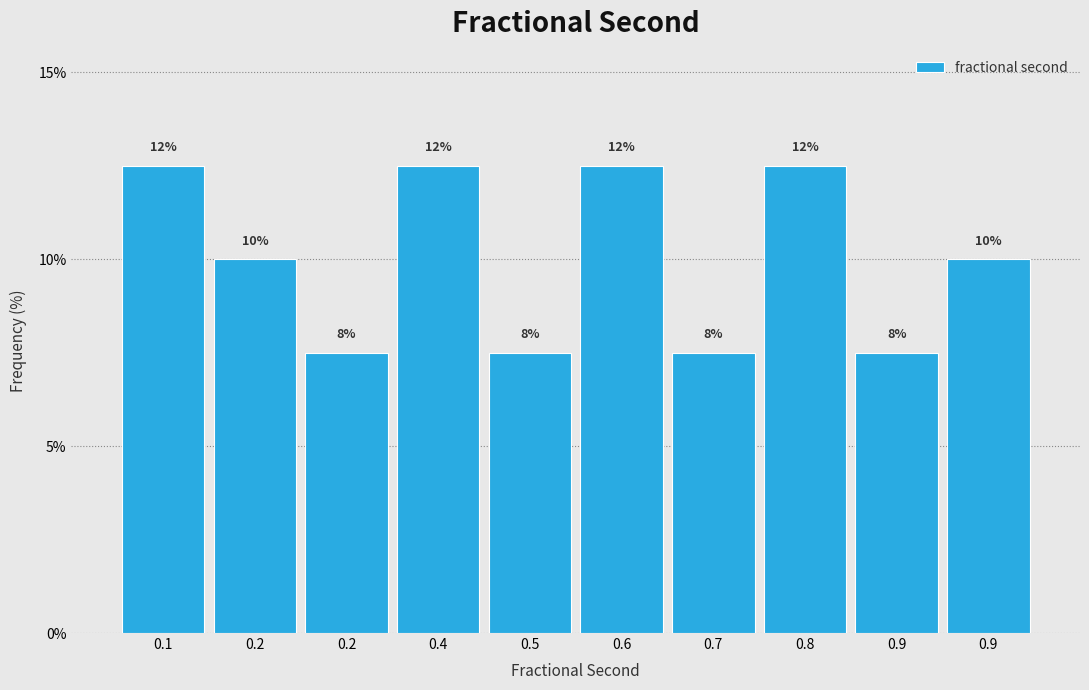

How many bars are there in total?

10